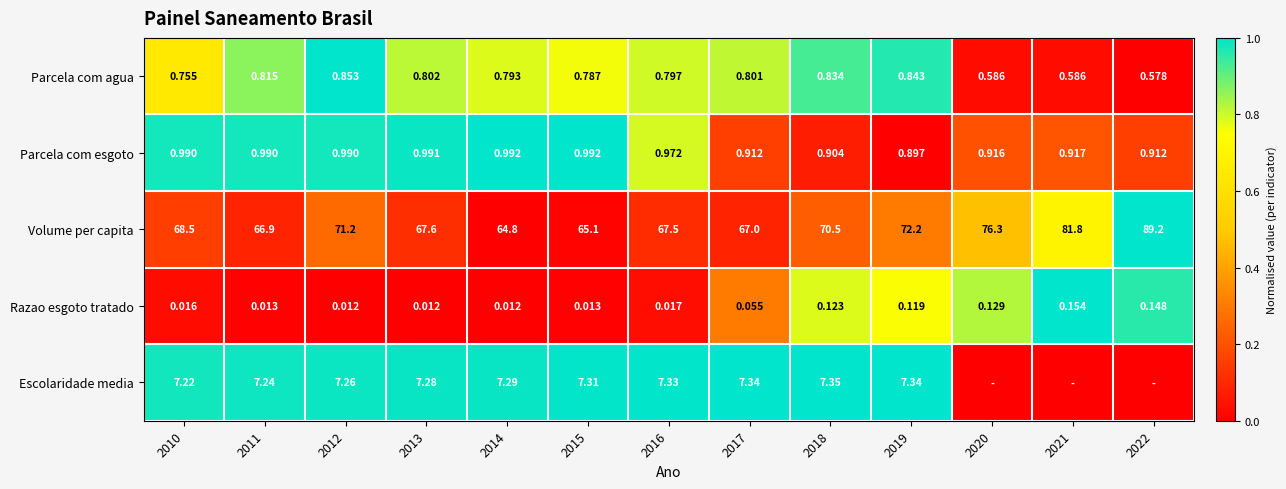

List the labels in order of Parcela com esgoto value, smallest first.

2019, 2018, 2017, 2022, 2020, 2021, 2016, 2010, 2011, 2012, 2013, 2014, 2015